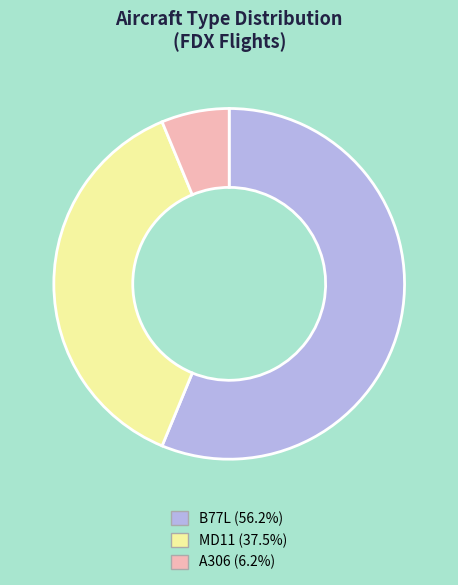

Is there any slice that represents more than half of the pie?

Yes